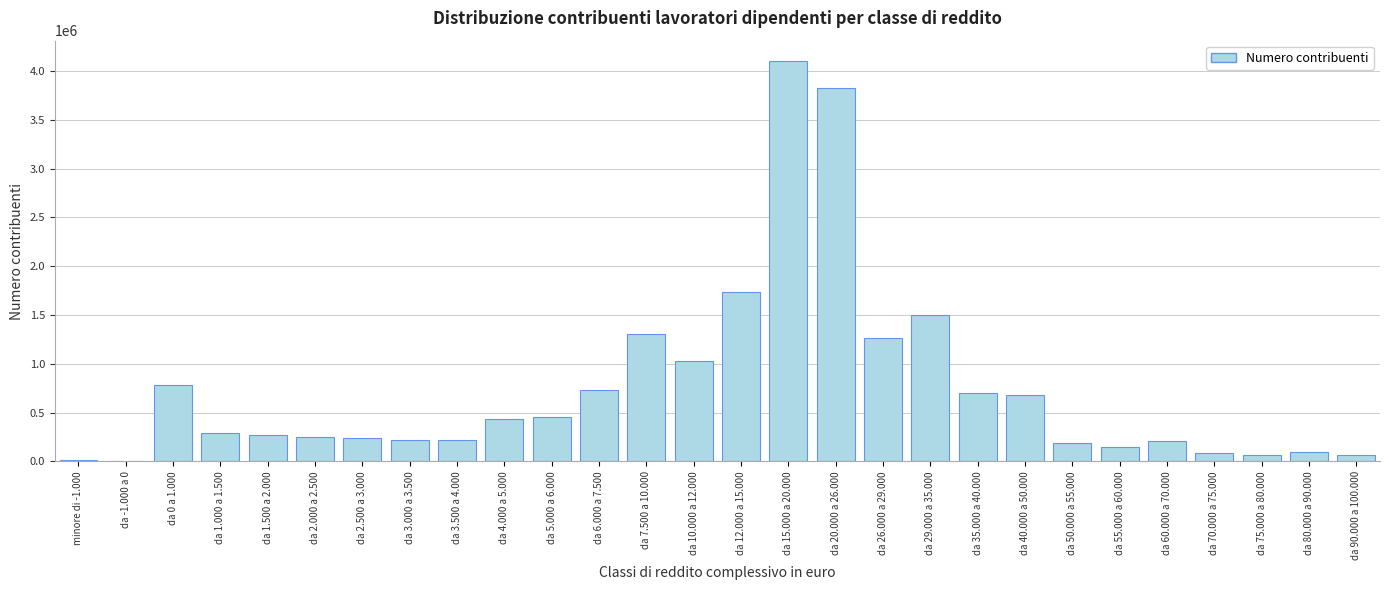

What is the ratio of the value at da 2.500 a 3.000 to the value at da 80.000 a 90.000?

2.5